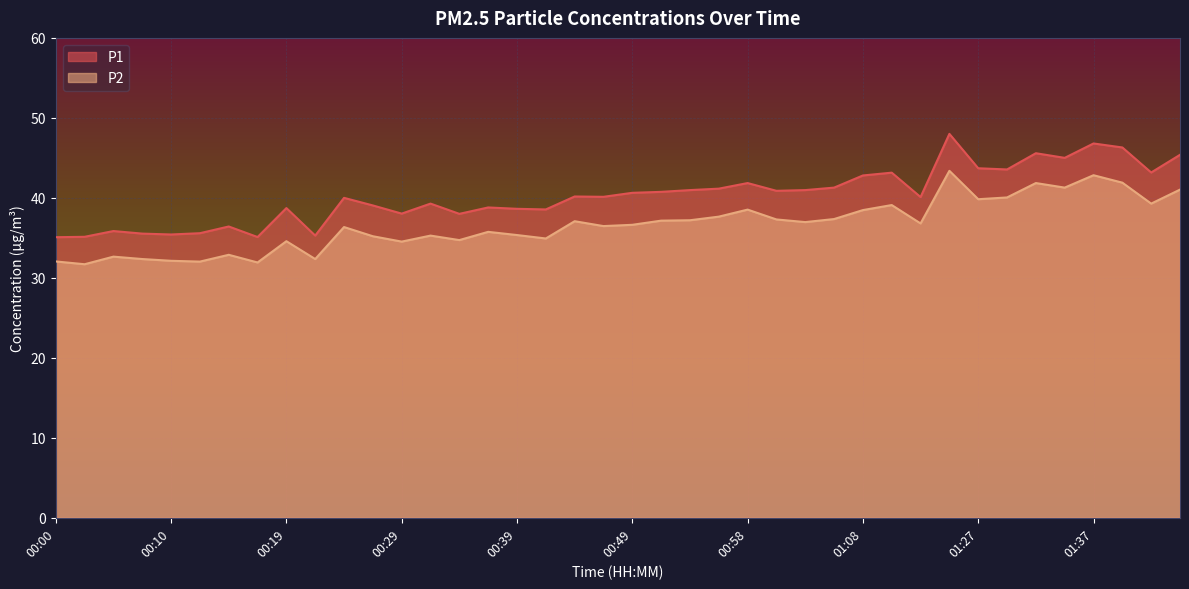

At which category does P1 reach its first local peak?

00:05